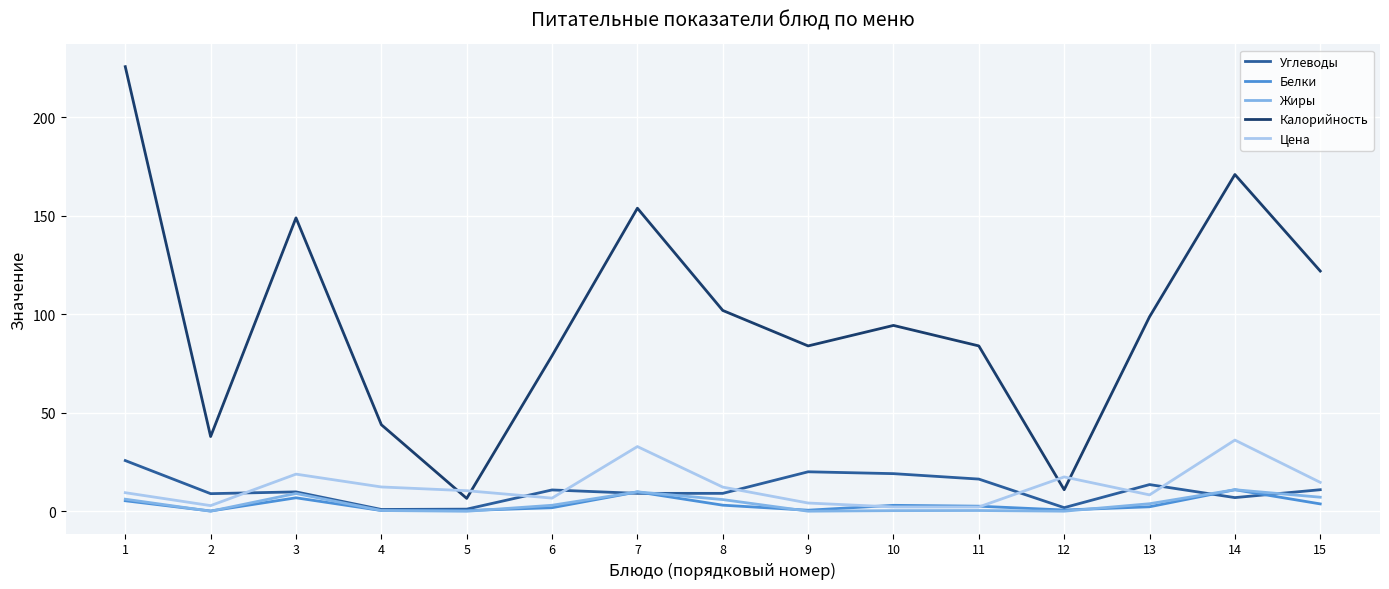

Which series changed the most between 8 and 9?

Калорийность